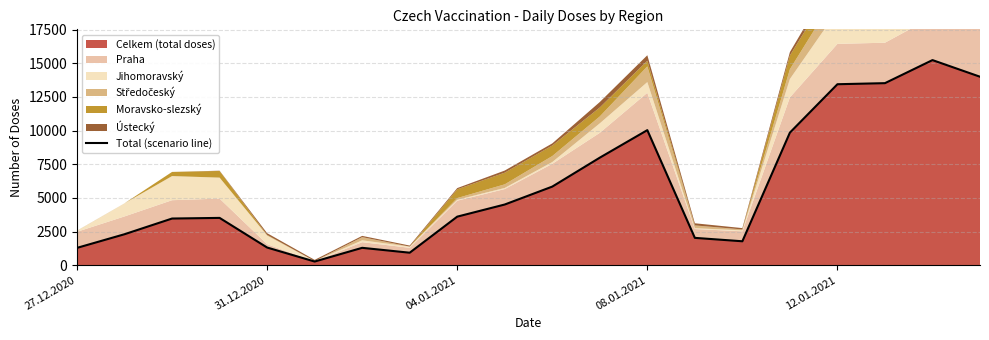

Is it true that Celkem (total doses) equals 3607 at 04.01.2021?

True